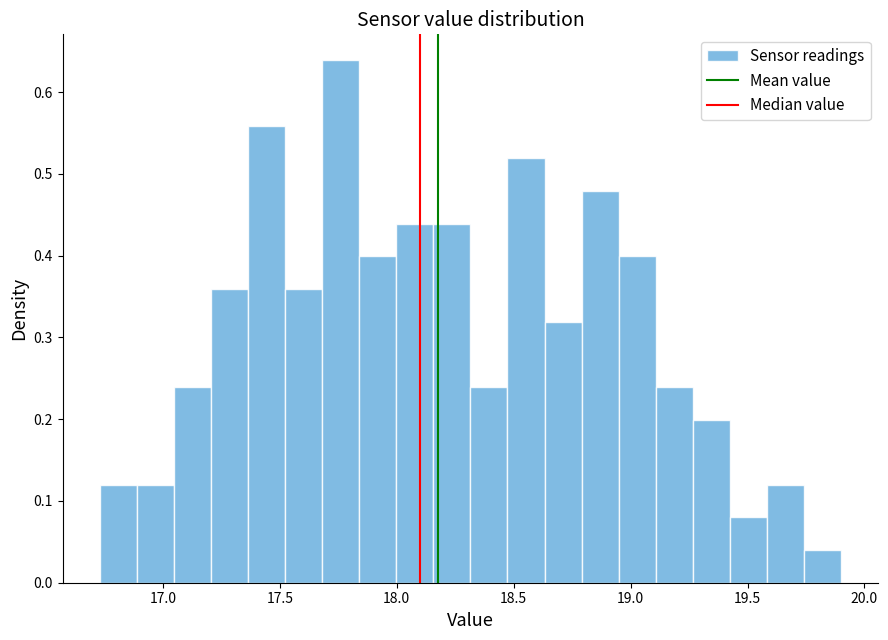

Read against the x-axis, roughly where is the centre of the tallest bar?

17.75